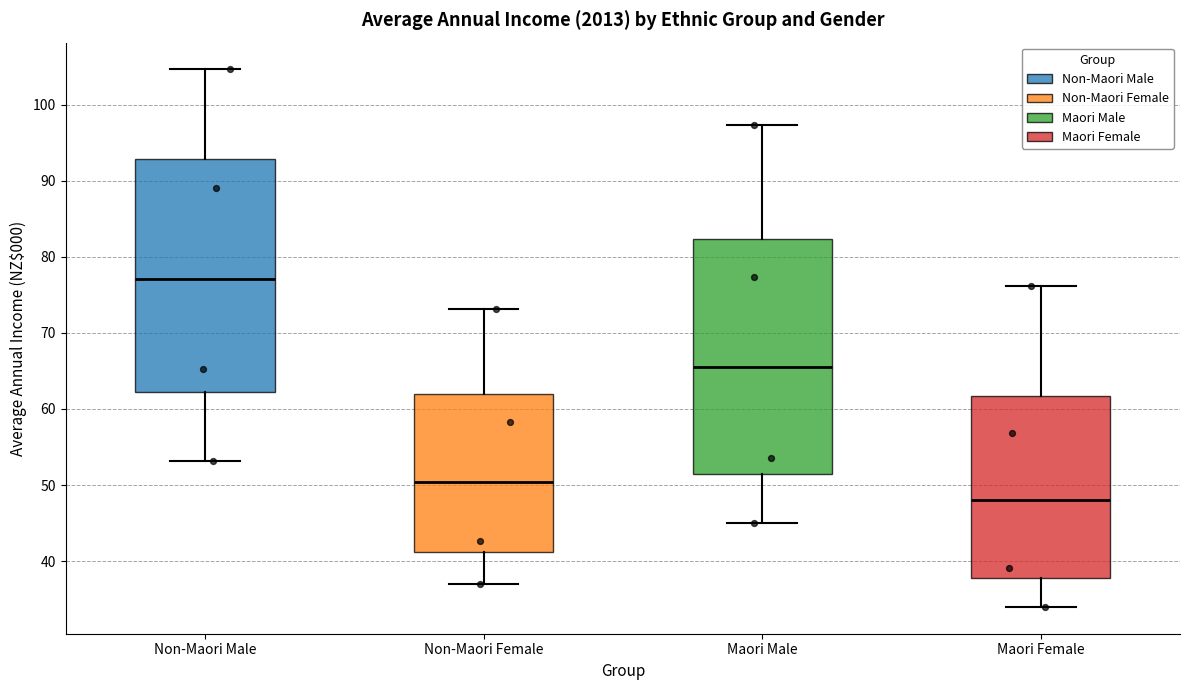

Where does the lower whisker of the box for Maori Female end on the y-axis? The values are not printed on the chart, so give them approximately, as read against the axis.

34